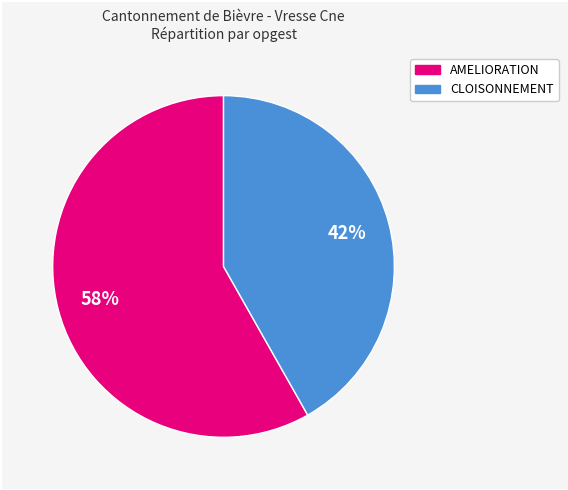

Is it true that CLOISONNEMENT is 42% of the pie?

True